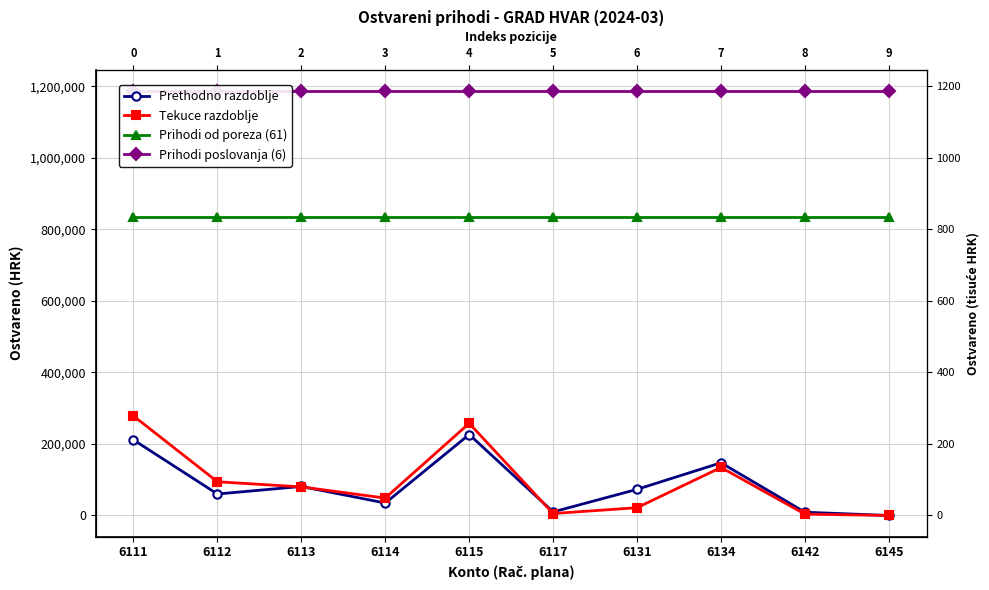

Where is Tekuce razdoblje nearest to the value 139183?

6134